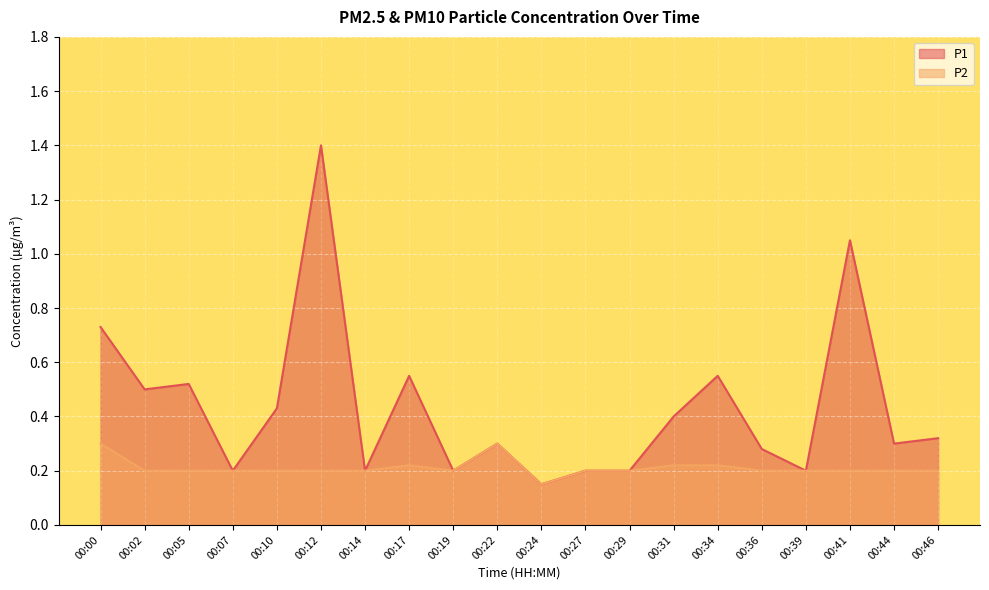

Which series has the largest total across all categories?

P1